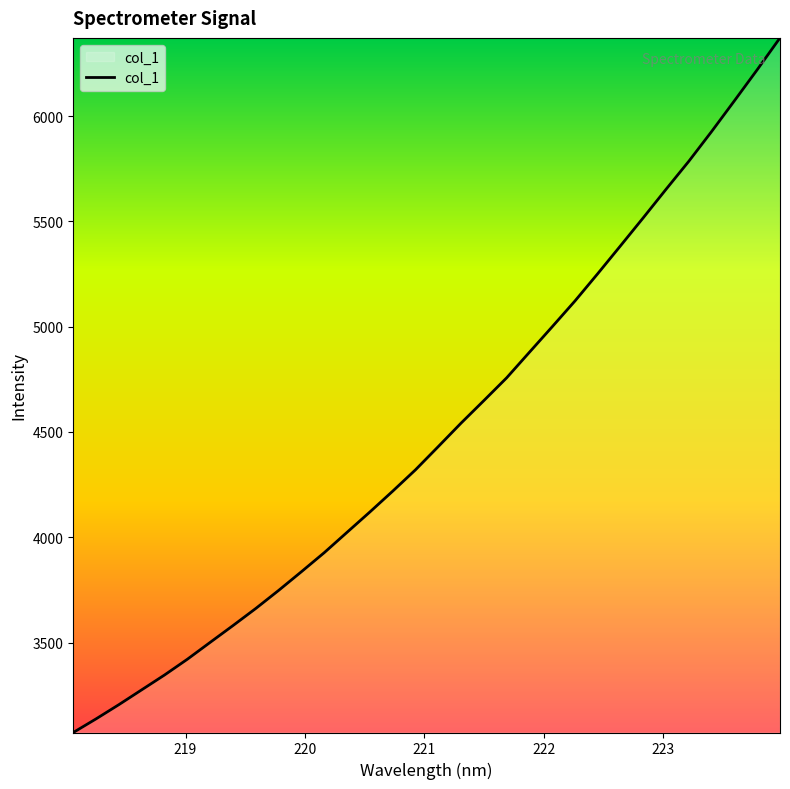

What is the smallest value displayed?

3072.6